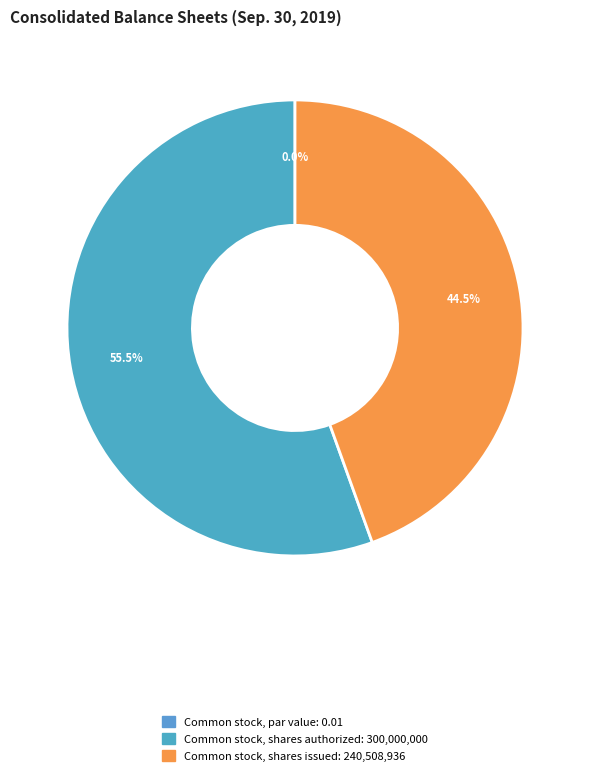

Is it true that Common stock, shares authorized is 56% of the pie?

True